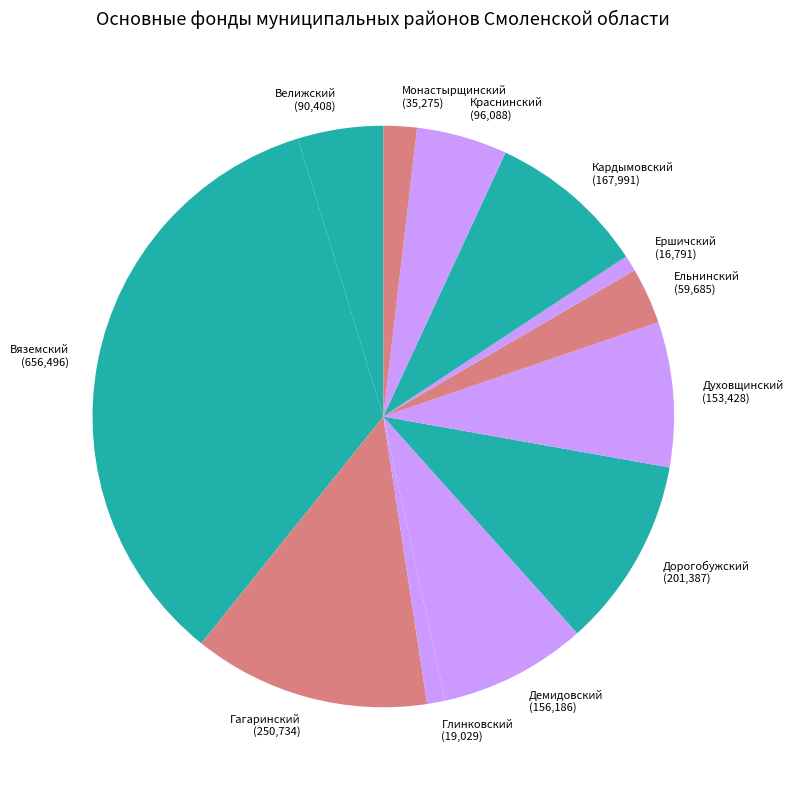

Which slice is the largest?

Вяземский